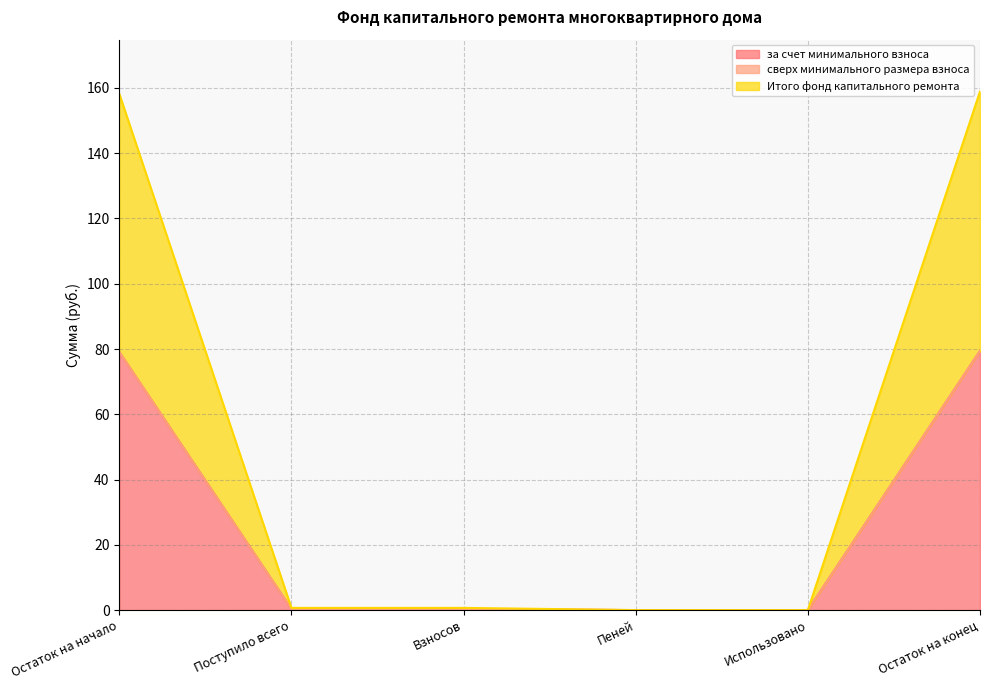

What is the sum of all Итого фонд капитального ремонта values?

159.2